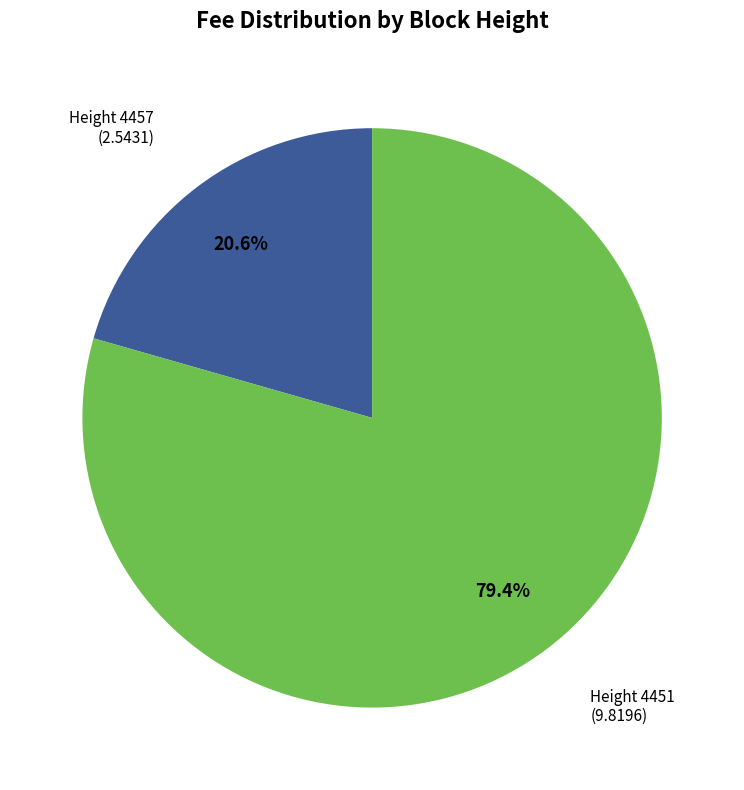

Is there any slice that represents more than half of the pie?

Yes